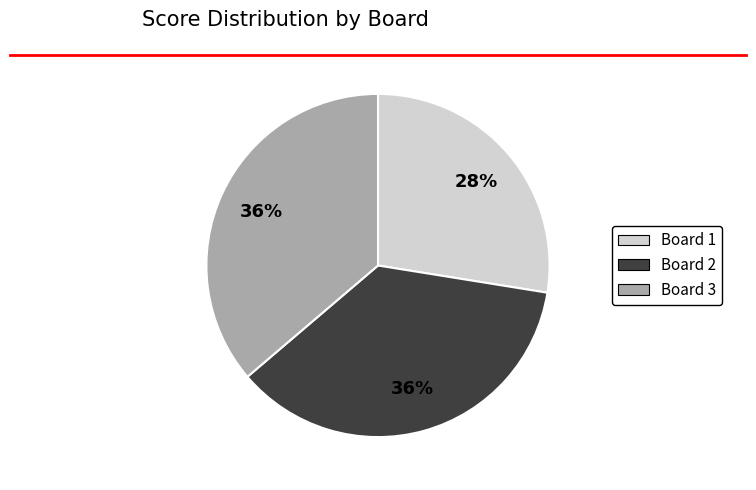

Do Board 1 and Board 3 together represent more than half of the pie?

Yes